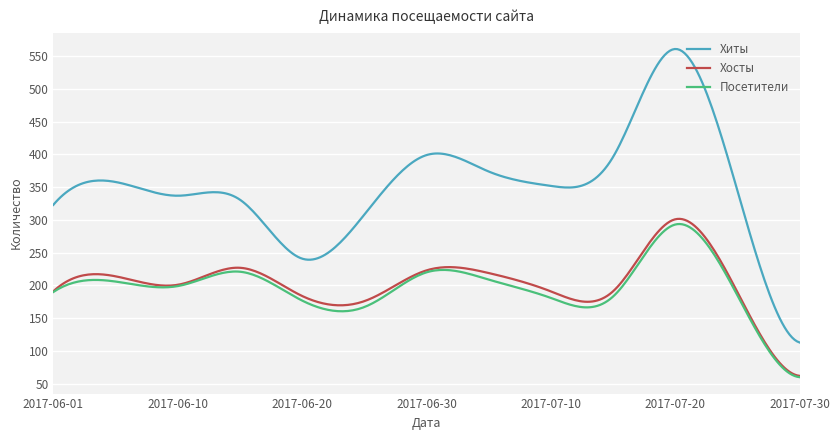

How many distinct data groups are displayed?

3